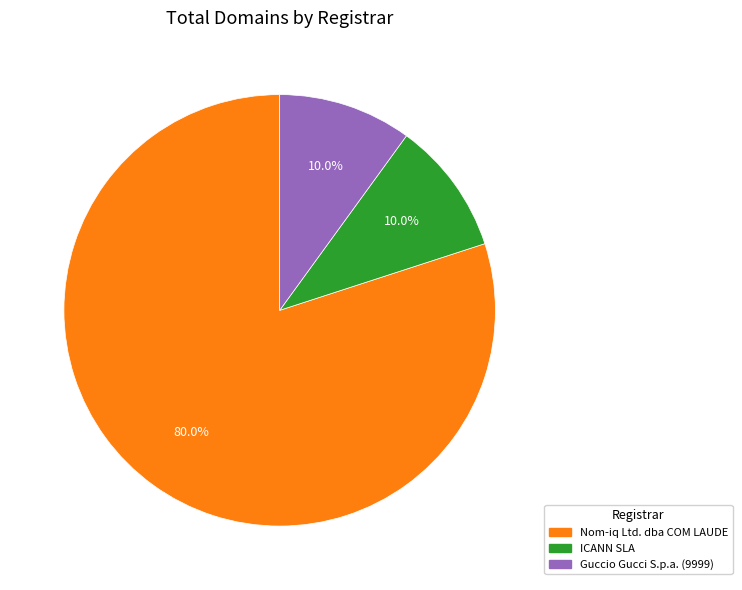

Which slice represents more than half of the pie?

Nom-iq Ltd. dba COM LAUDE